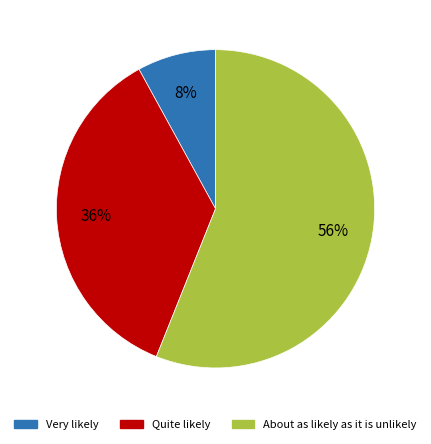

To the nearest percent, what is the difference between the Very likely and Quite likely slice percentages?

28%